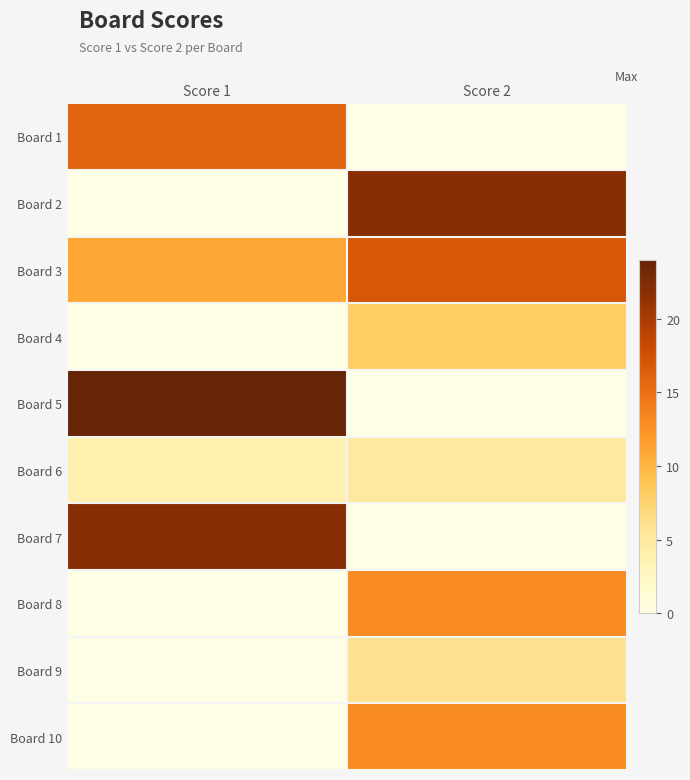

What is the difference between the highest and lowest values at Score 1?

24